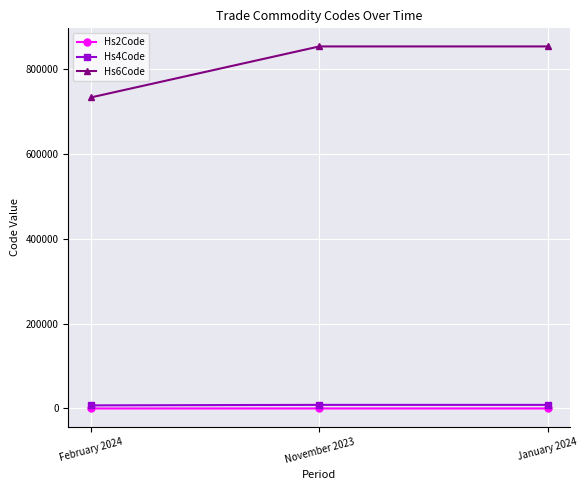

What is the lowest value of the Hs6Code series?

732690